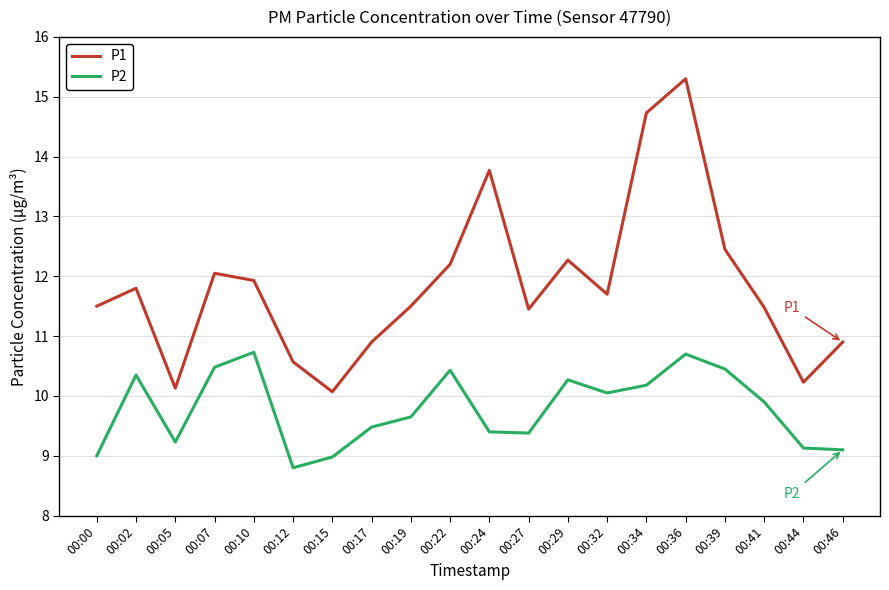

What is the difference between the maximum and minimum values in the P2 series?

1.9